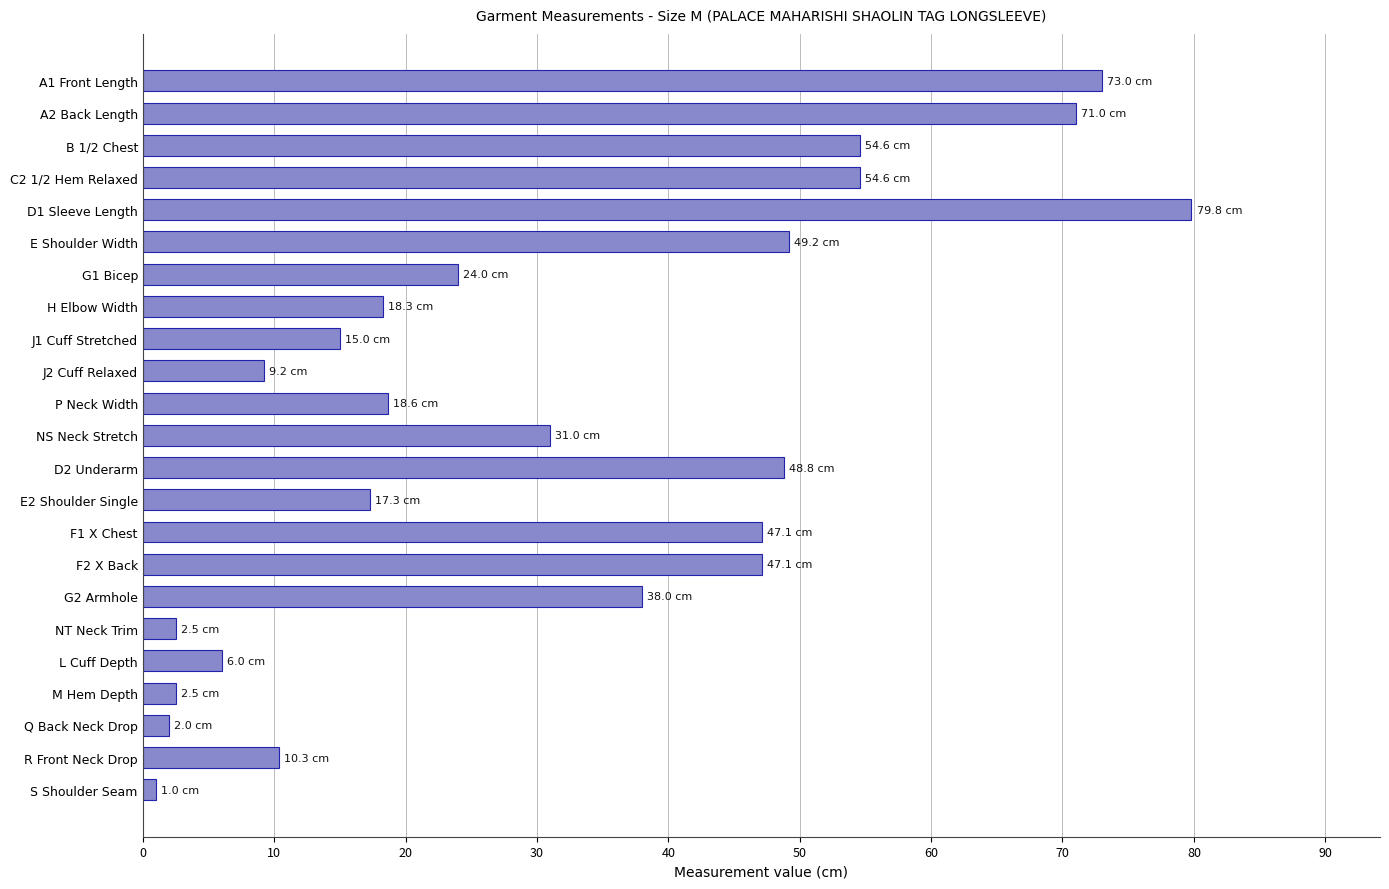

What is the label of the 14th bar from the top?

E2 Shoulder Single